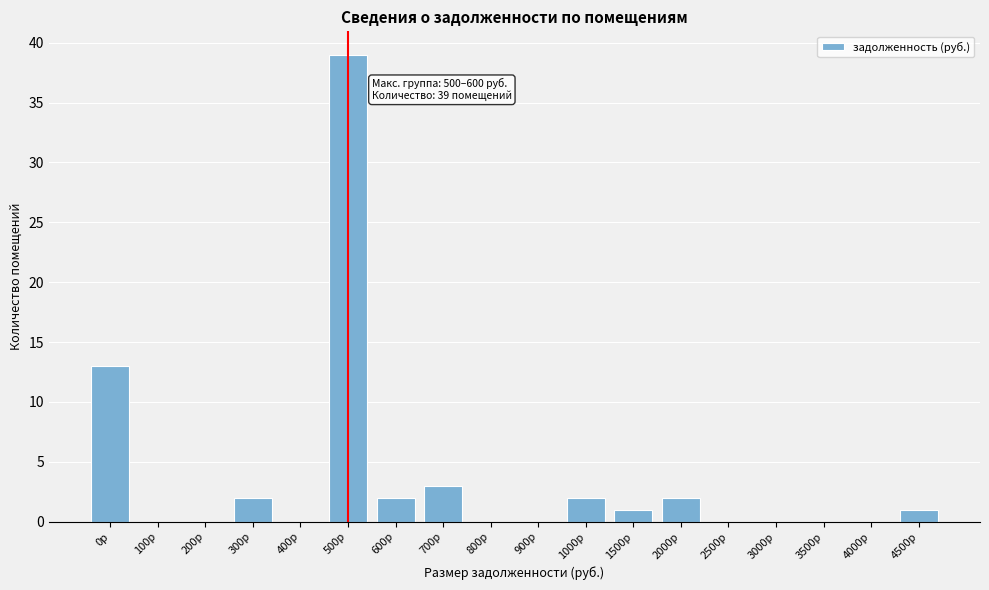

Reading left to right, transcribe all the data shown in this chart.

0р=13	100р=0	200р=0	300р=2	400р=0	500р=39	600р=2	700р=3	800р=0	900р=0	1000р=2	1500р=1	2000р=2	2500р=0	3000р=0	3500р=0	4000р=0	4500р=1